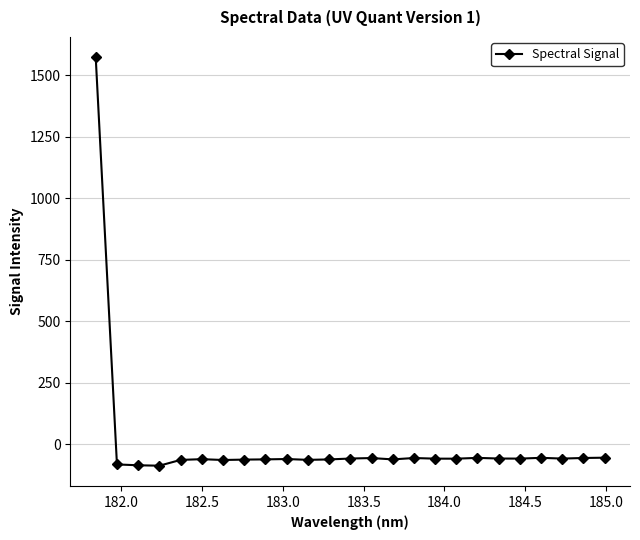

True or false: there are more than 1 points higher than both neighbors.

True